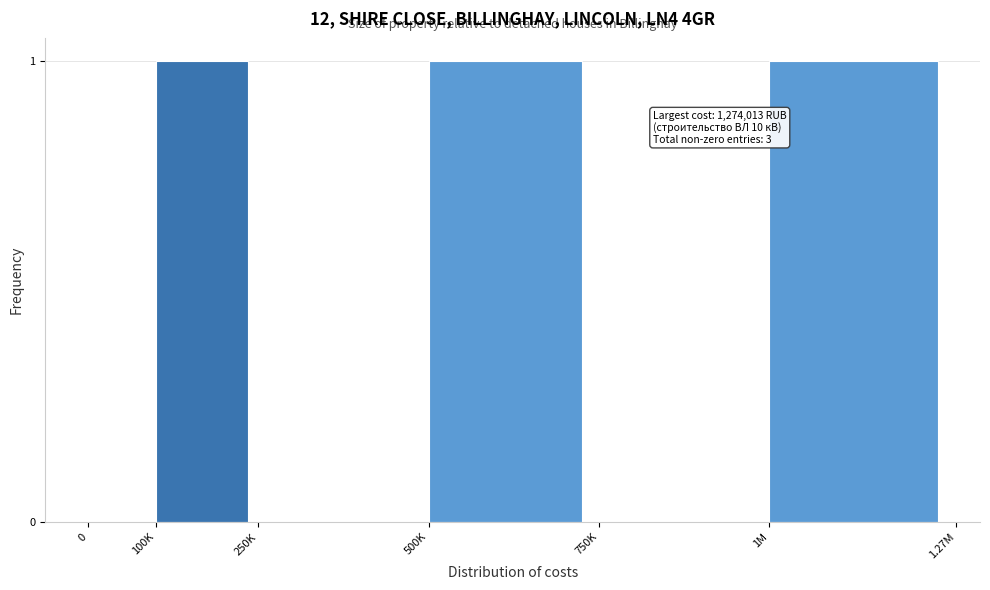

The chart shows a value of 0 at 500K. True or false?

False